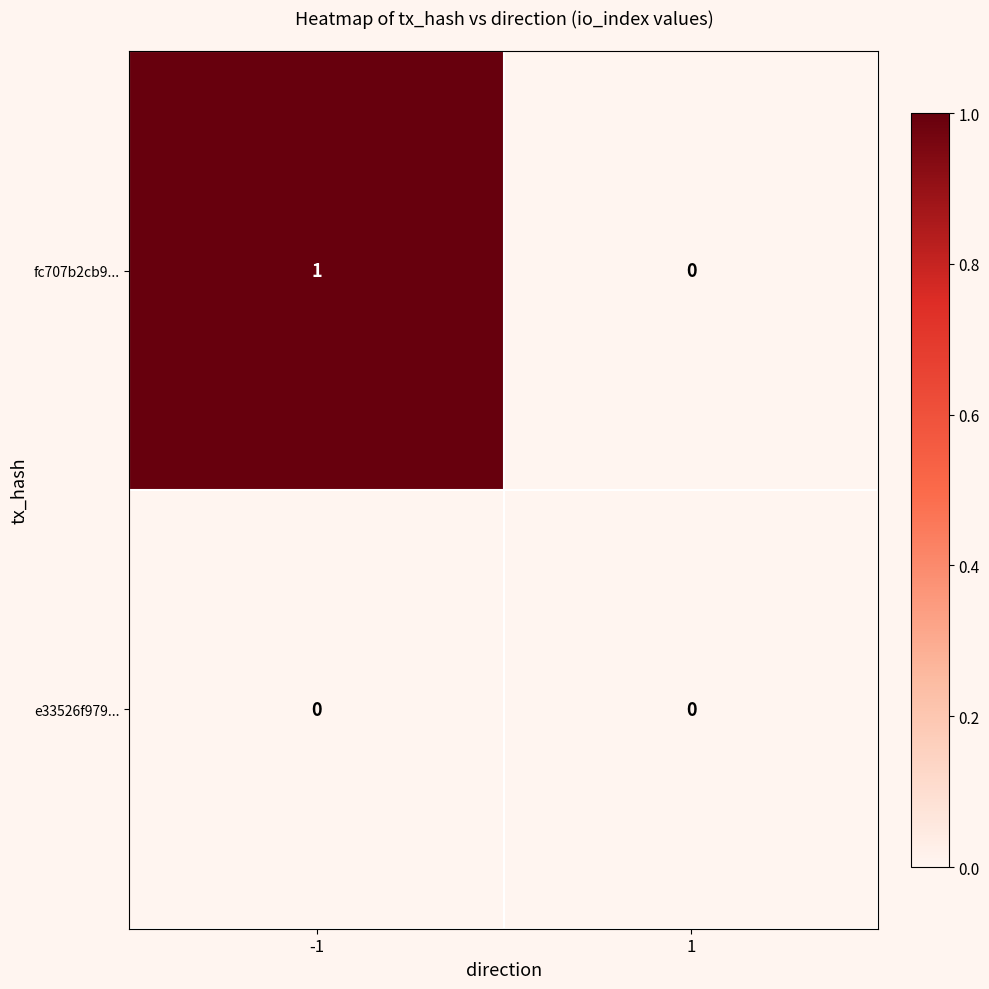

Is it true that e33526f979... equals 0 at 1?

True